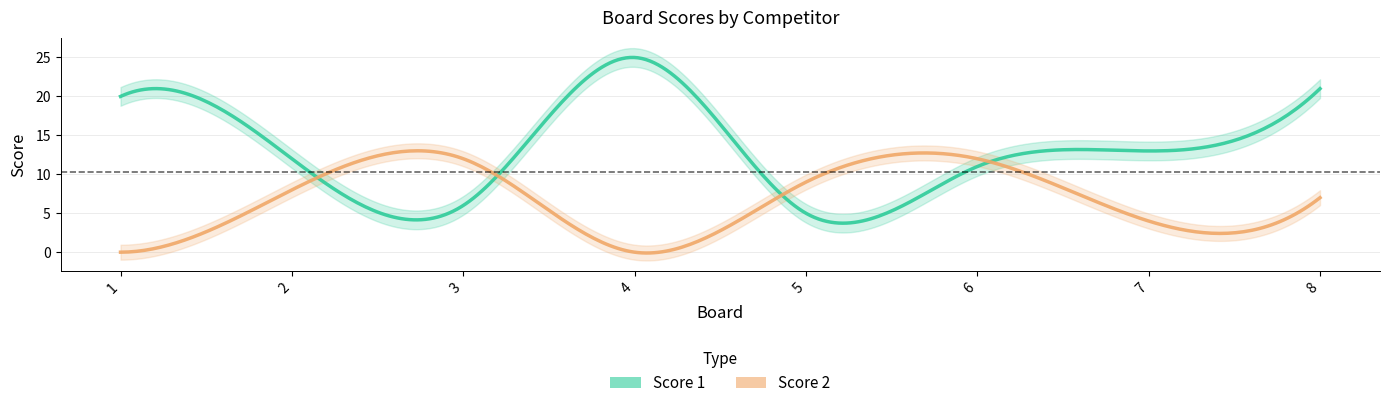

What is the difference between the Score 1 values at 4 and 3?

19